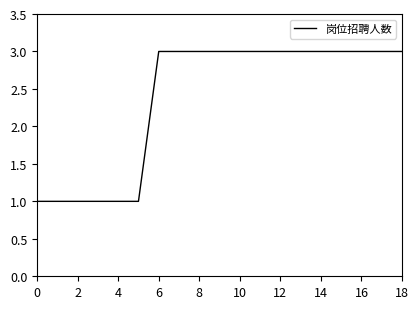

What is the greatest value displayed?

3